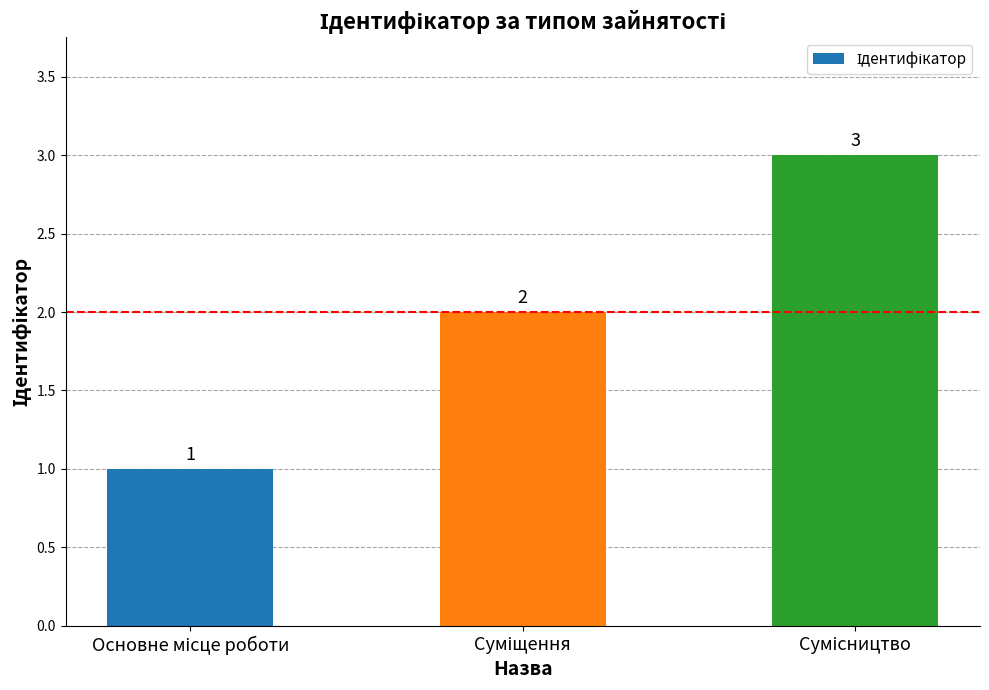

What is the value of the 1st bar from the left?

1